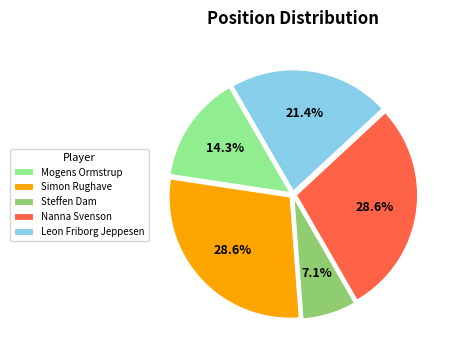

True or false: Leon Friborg Jeppesen accounts for 36% of the total.

False